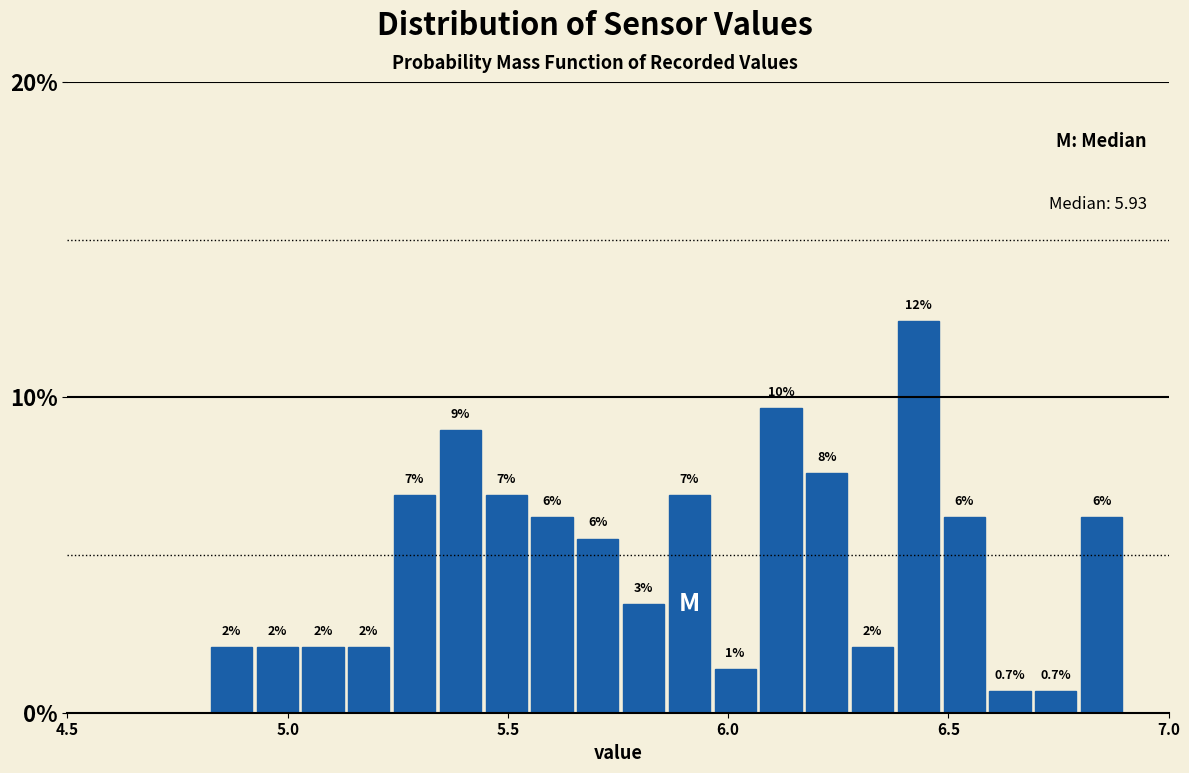

Read against the x-axis, roughly where is the centre of the tallest bar?

6.45